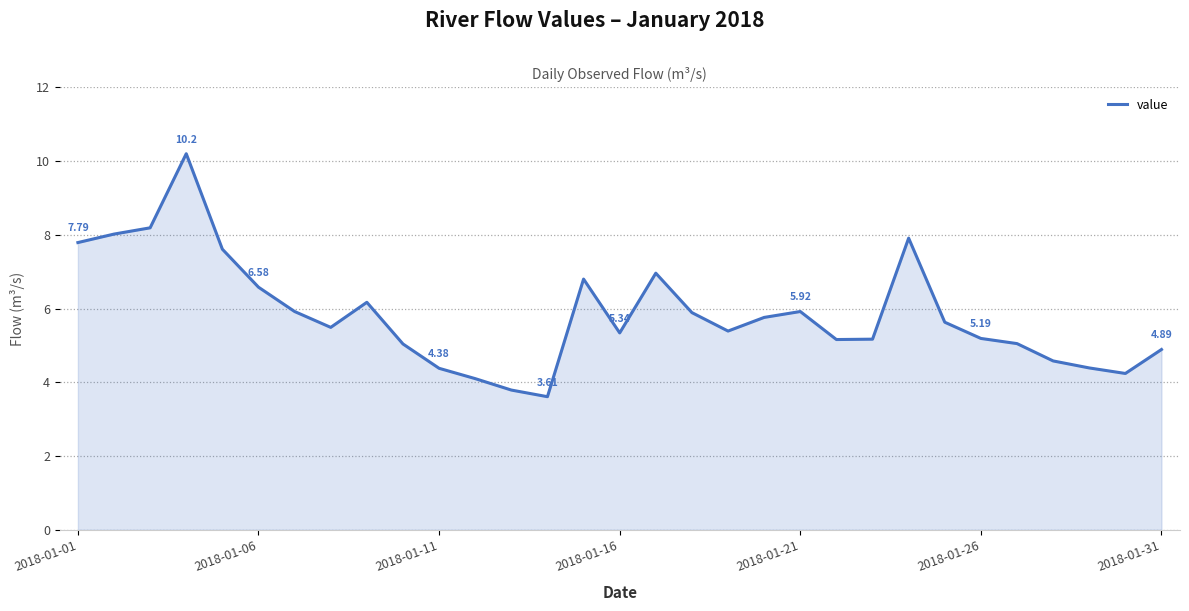

What is the difference between the maximum and minimum values?

6.6